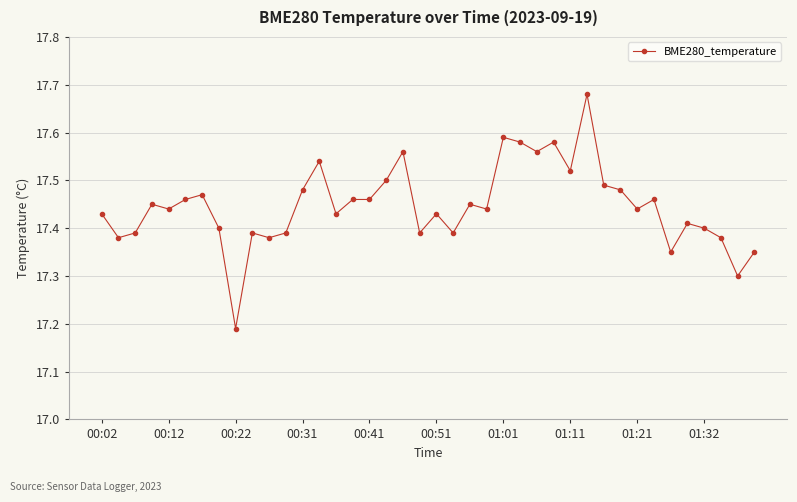

True or false: there are more than 2 points higher than both neighbors.

True